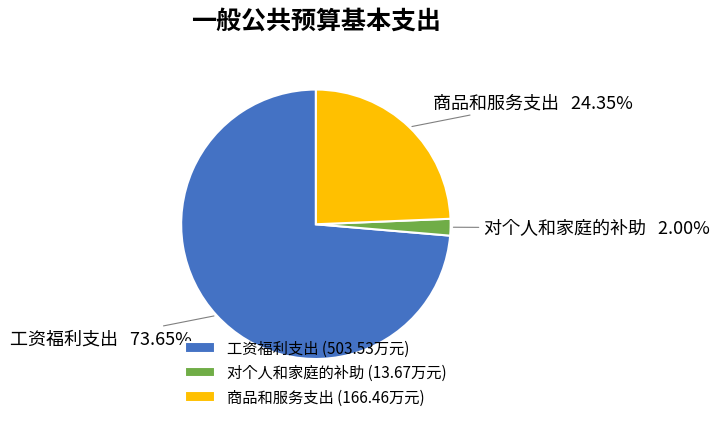

Approximately how many times larger is the value at 工资福利支出 compared to 对个人和家庭的补助?

36.8